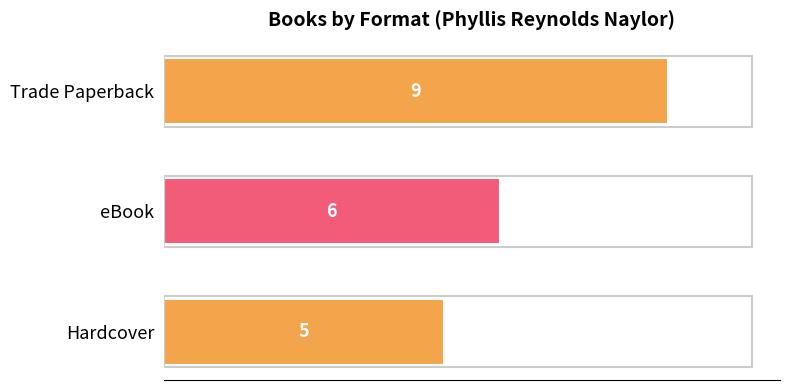

List the labels in order of value, largest first.

Trade Paperback, eBook, Hardcover